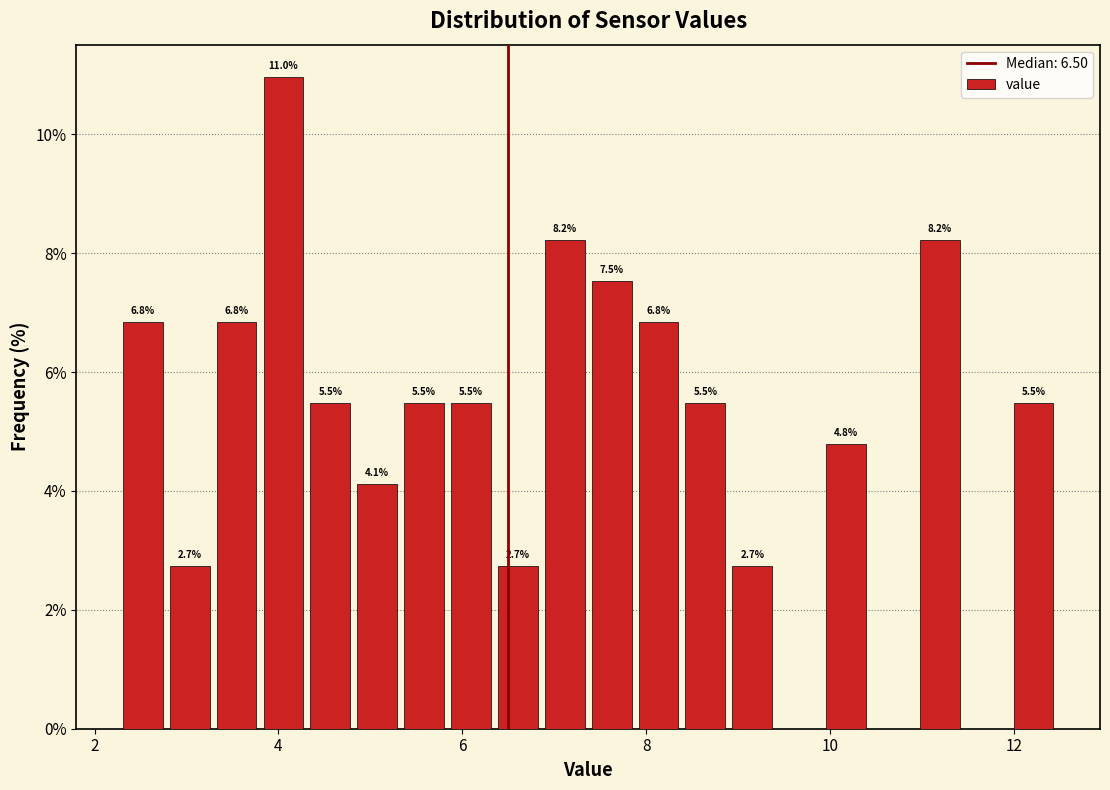

Read against the x-axis, roughly where is the centre of the tallest bar?

4.0